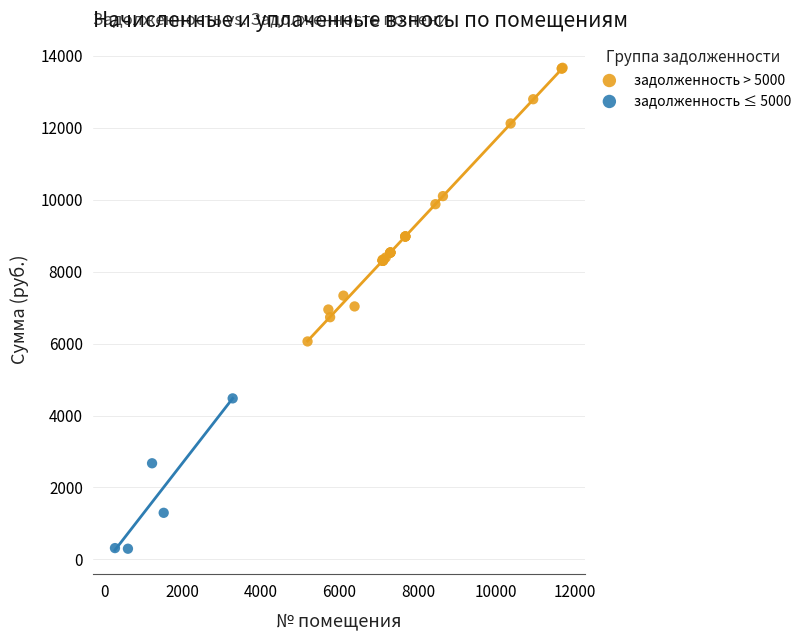

Which series has the largest Y range (max minus min)?

задолженность > 5000